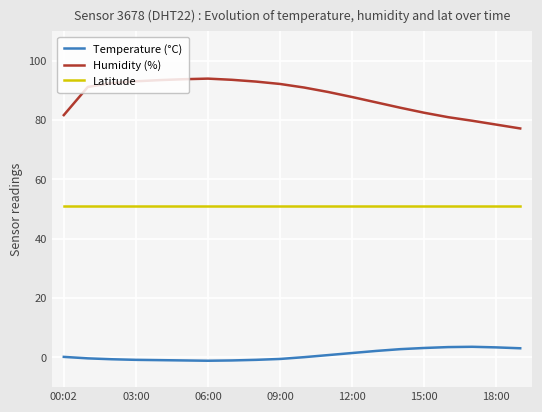

What are all the series names shown in the legend?

Temperature (°C), Humidity (%), Latitude